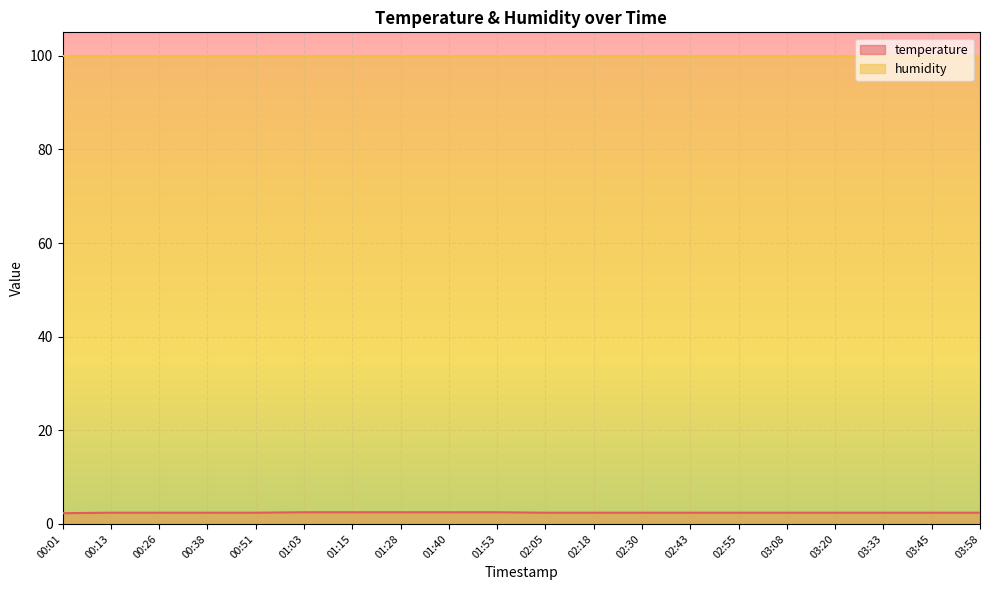

What is the minimum value shown in the chart?

2.3